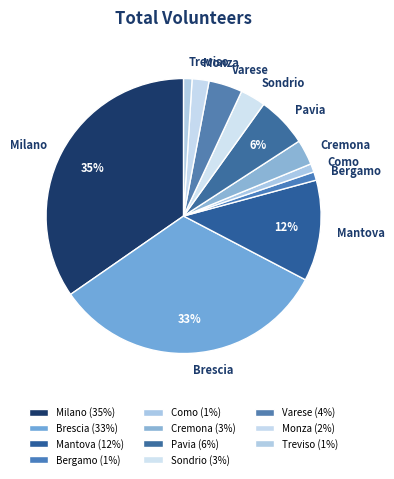

Which has a higher value, Treviso or Sondrio?

Sondrio